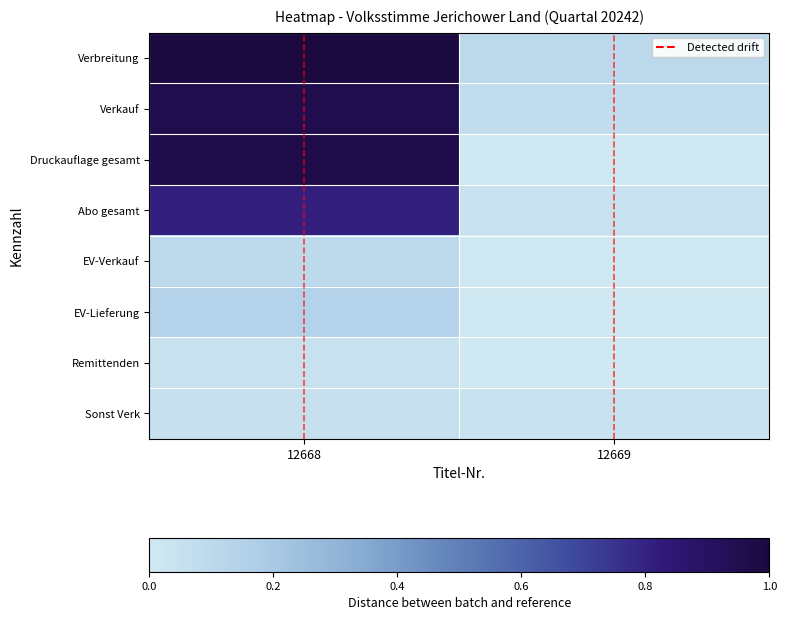

At which category is the sum across all series the highest?

12668